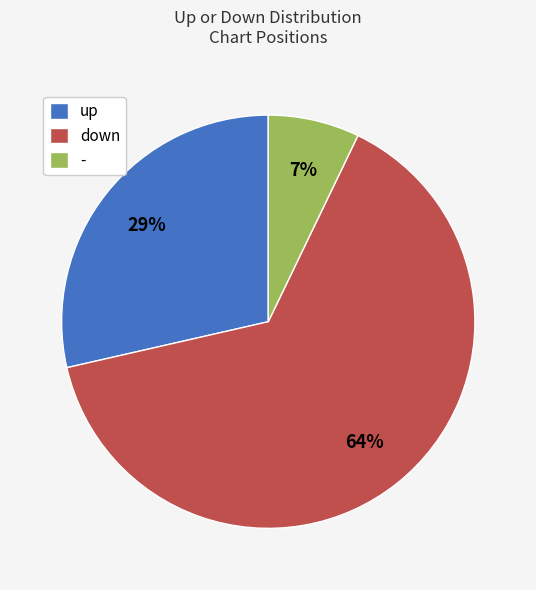

Which has a higher value, up or down?

down